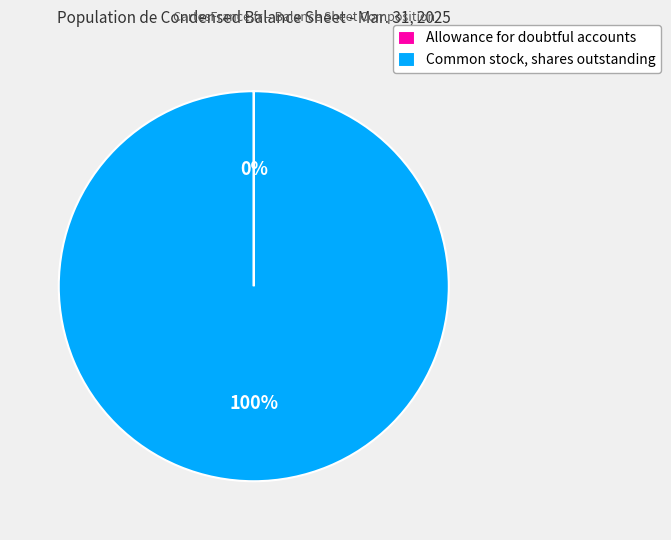

To the nearest percent, what percentage of the pie is Common stock, shares outstanding?

100%